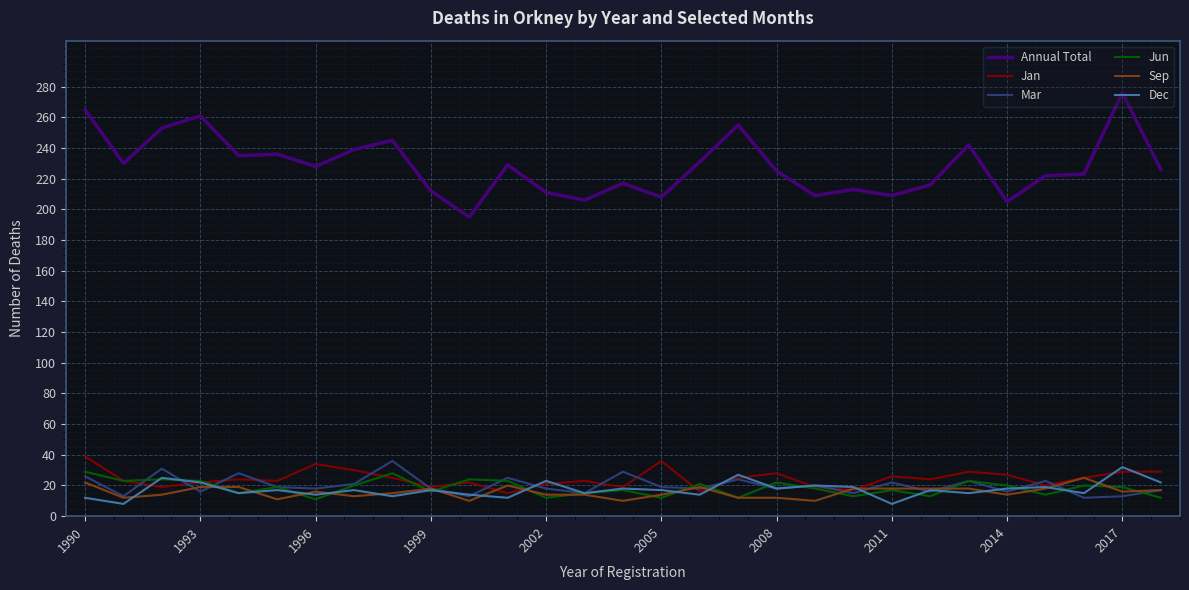

True or false: Dec and Annual Total intersect in this chart.

False